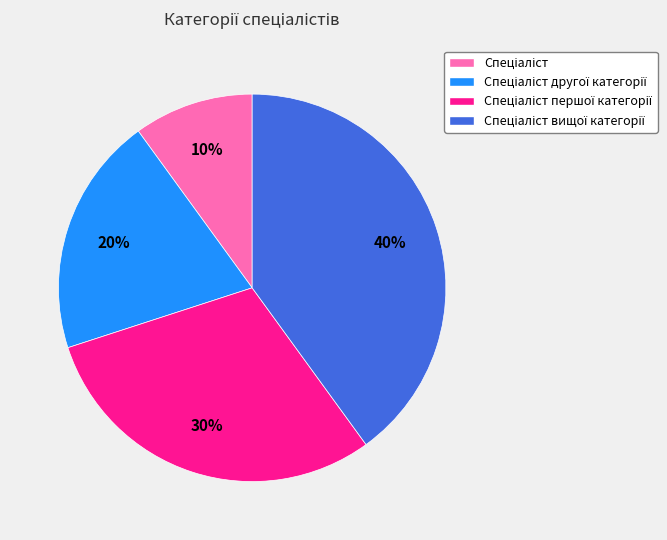

To the nearest percent, what is the difference between the largest and smallest slice percentages?

30%